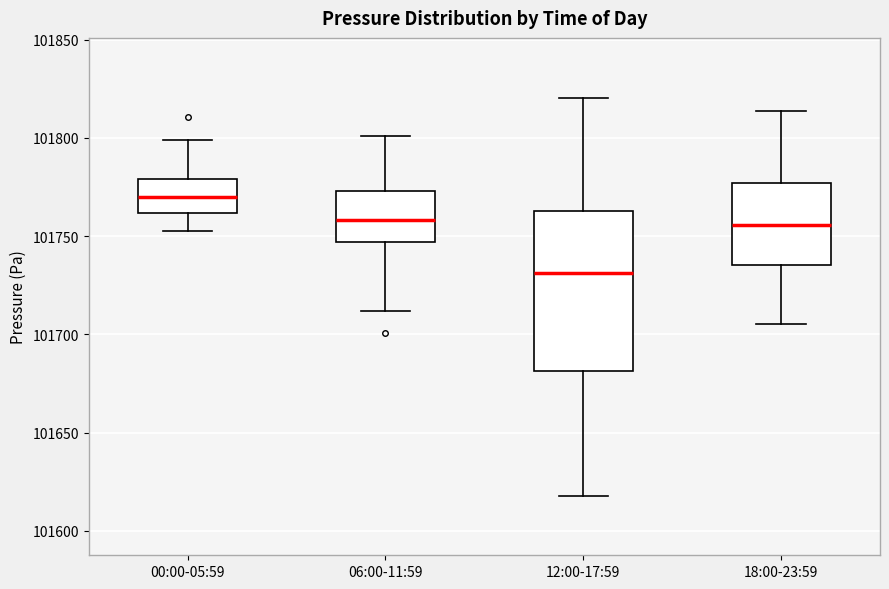

Which box is the tallest, from its lower edge to its upper edge?

12:00-17:59